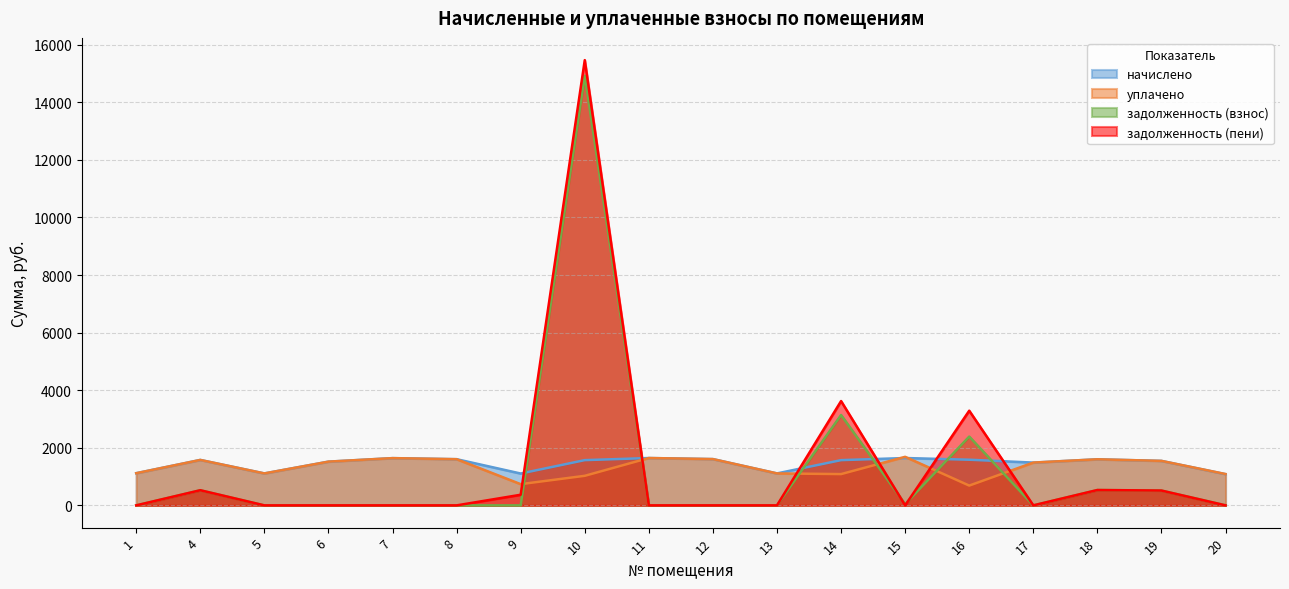

What is the sum of all задолженность (взнос) values?

22064.8